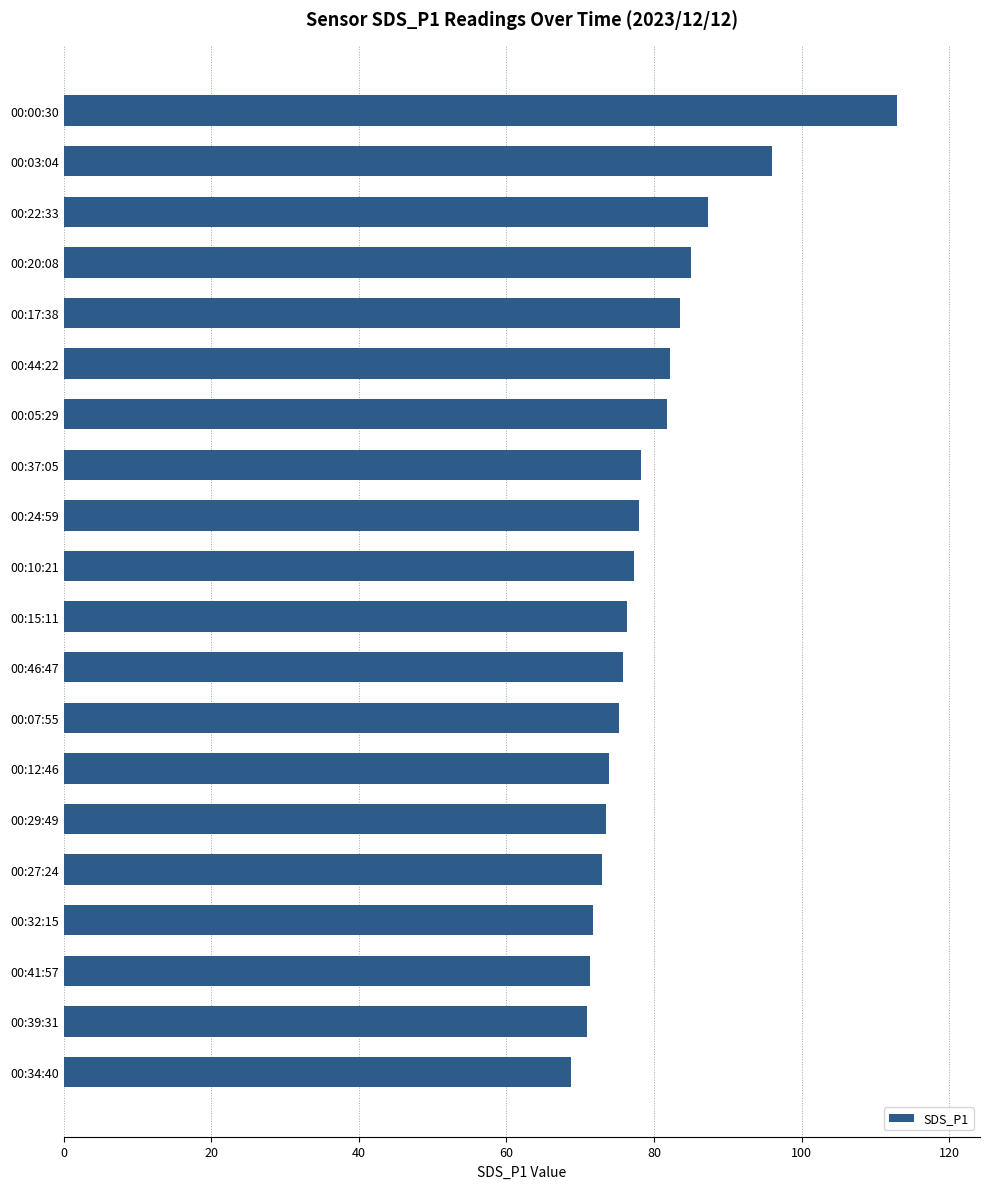

What is the smallest value displayed?

68.8